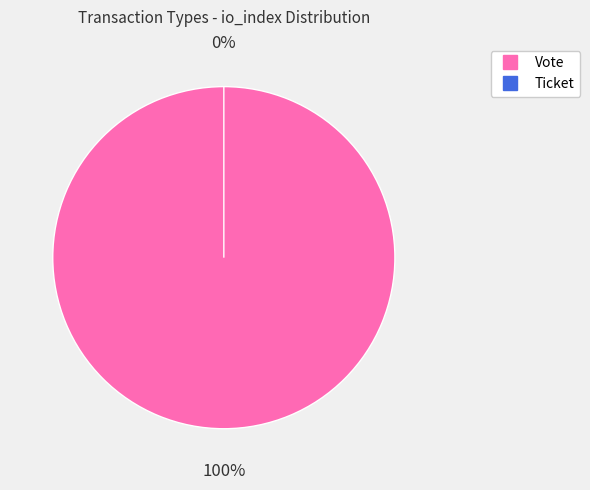

Which slice is the smallest?

Ticket